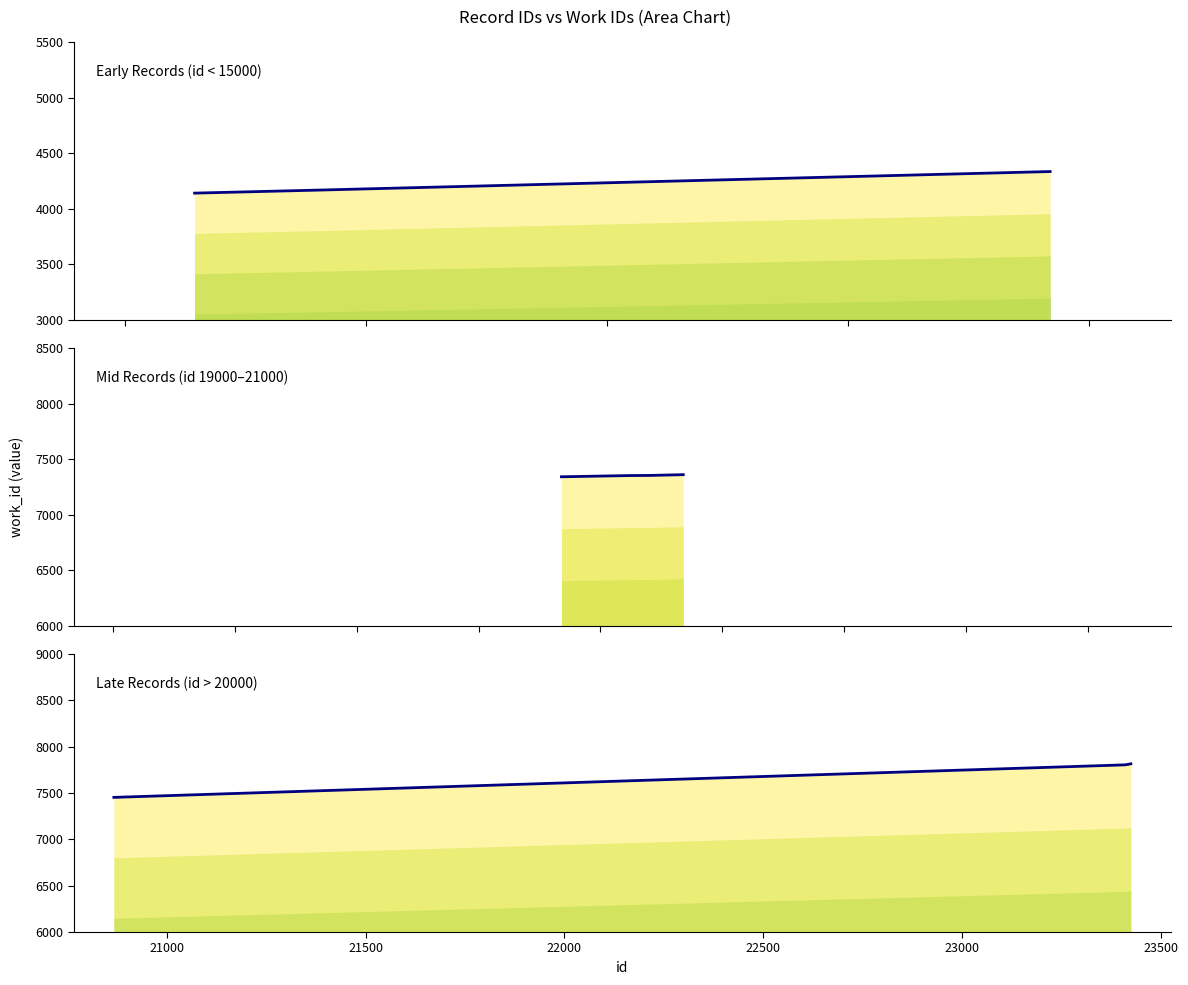

What is the average value?

6513